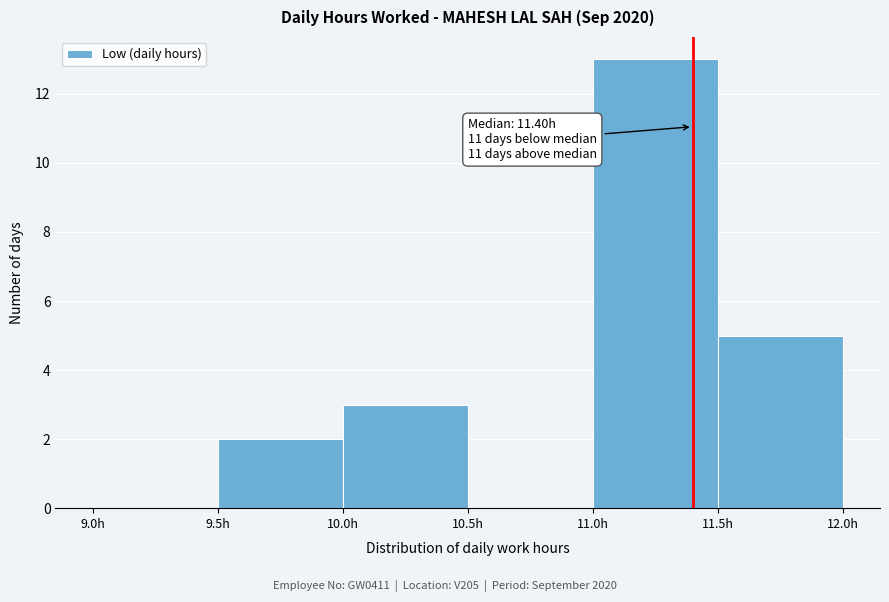

Which range on the x-axis has the tallest bar?

11.0 to 11.5